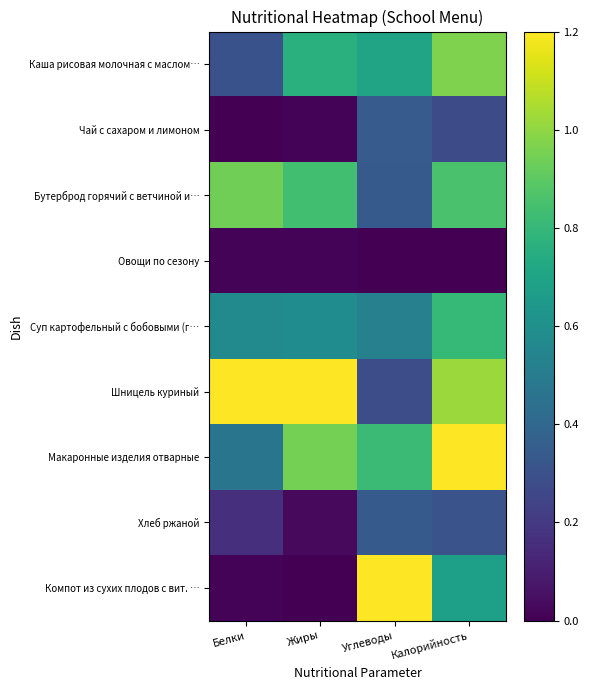

Which label corresponds to the largest value in the chart?

Белки